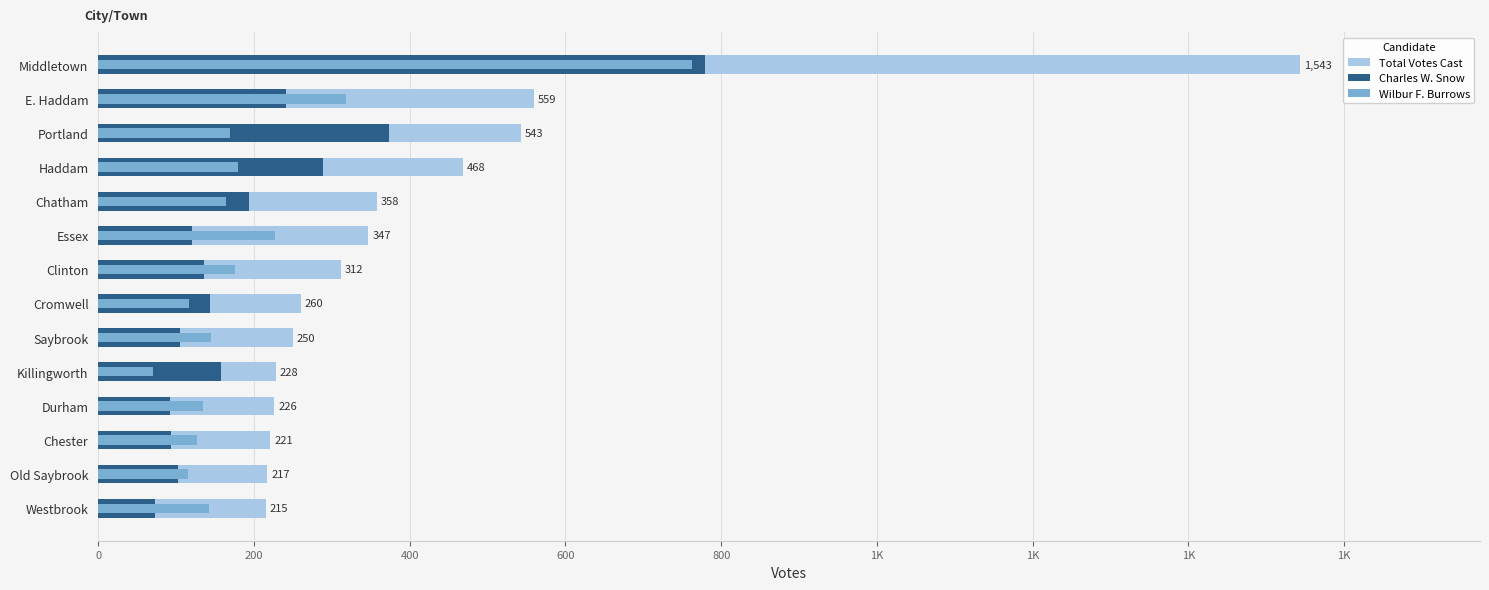

How many distinct data groups are displayed?

3